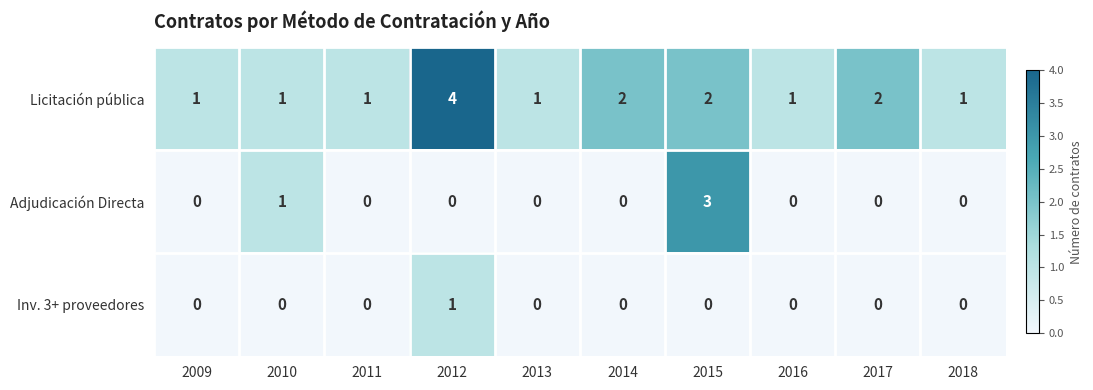

Is it true that Licitación pública equals 0 at 2009?

False